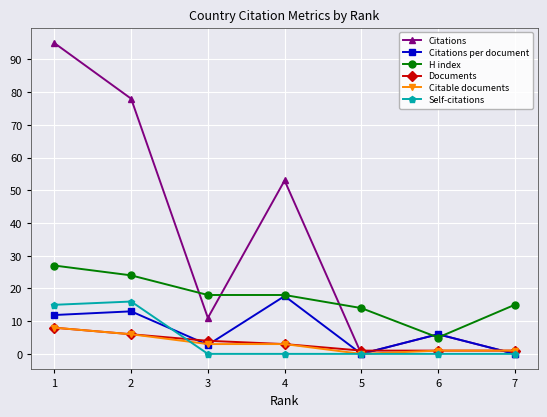

What is the difference between the maximum and minimum values in the H index series?

22.0